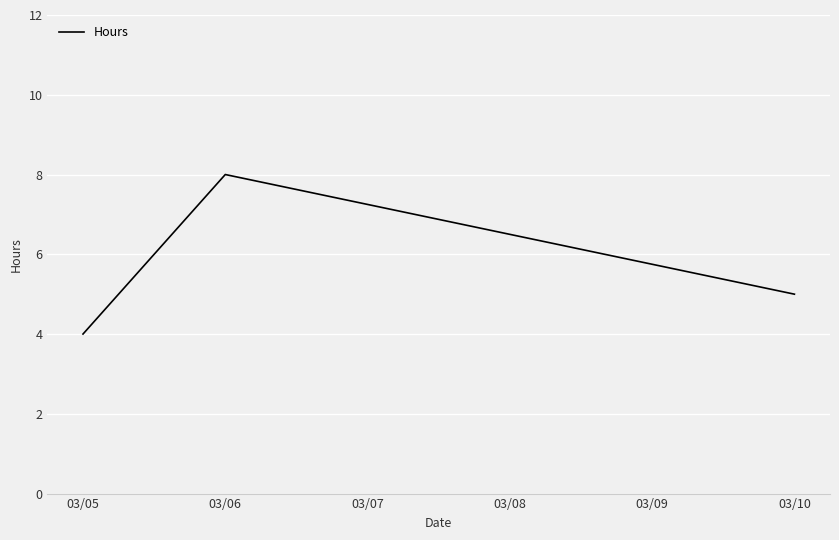

The value at 03/06 is 13. True or false?

False